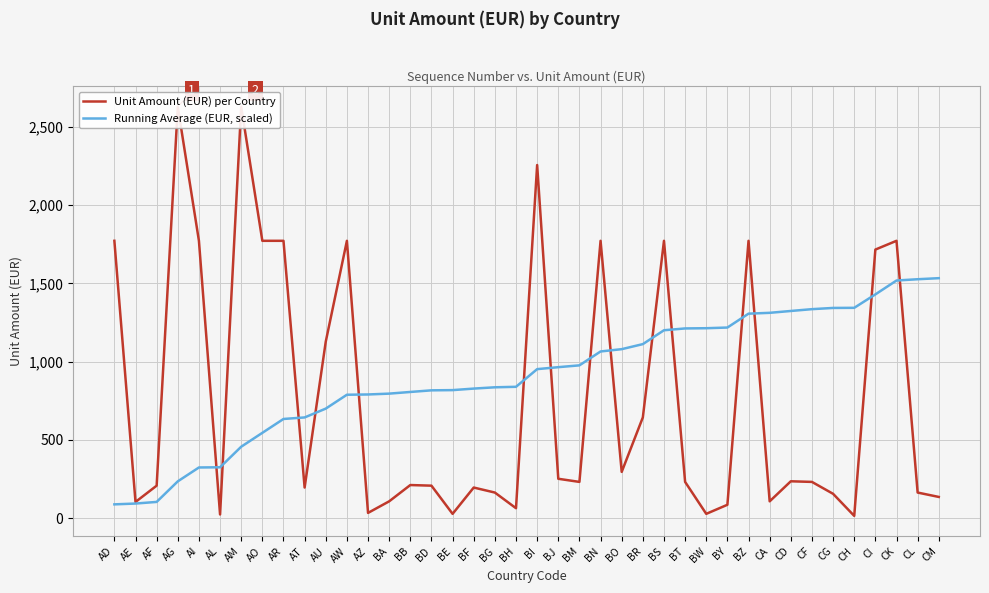

True or false: Running Average (EUR, scaled) has a value of 322.6 at CG.

False